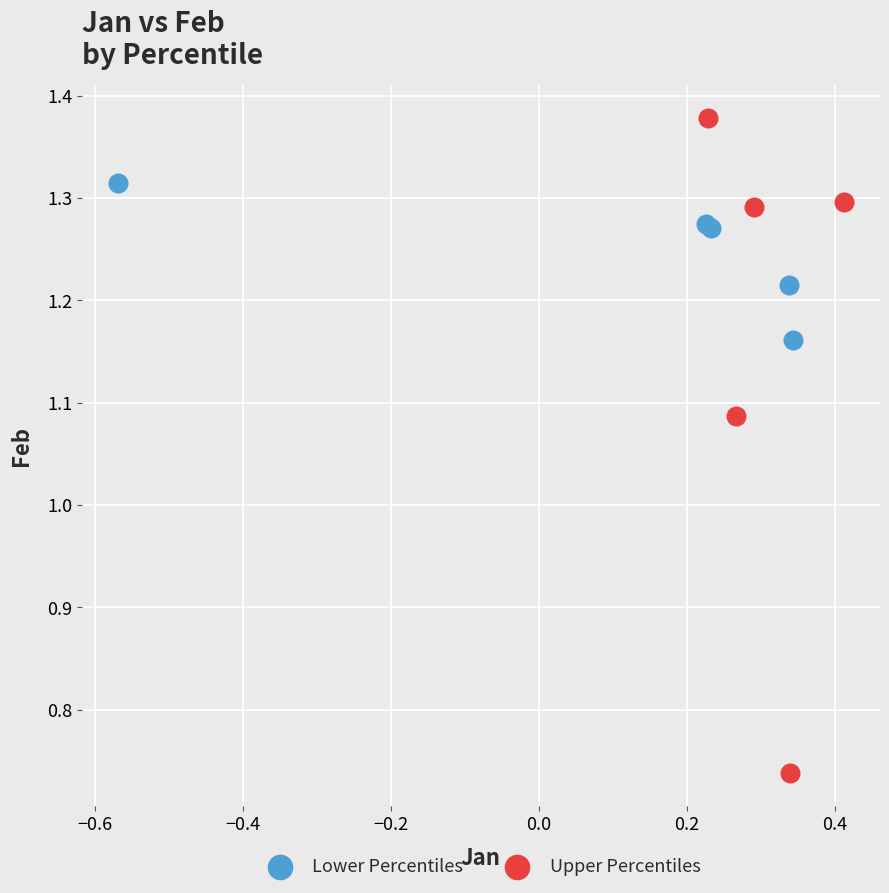

Which series contains the highest Y value?

Upper Percentiles